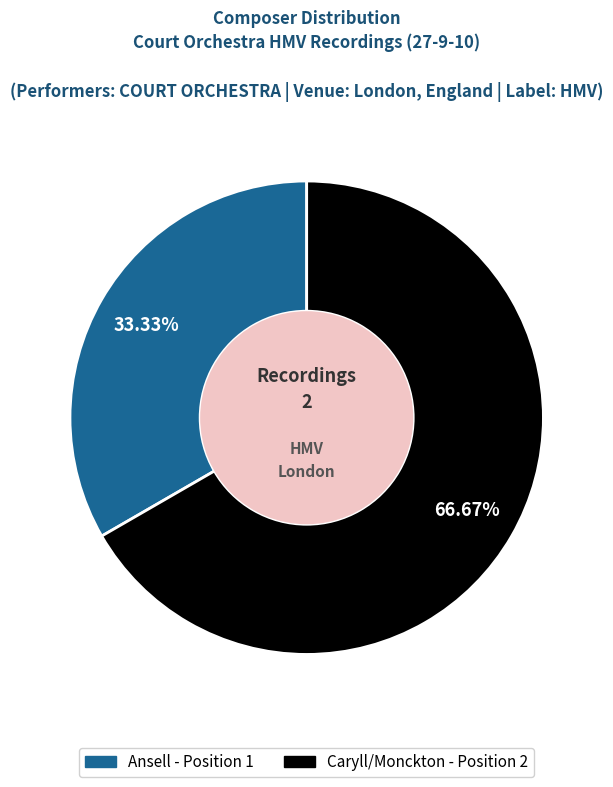

To the nearest percent, what is the difference between the Caryll/Monckton and Ansell slice percentages?

33%